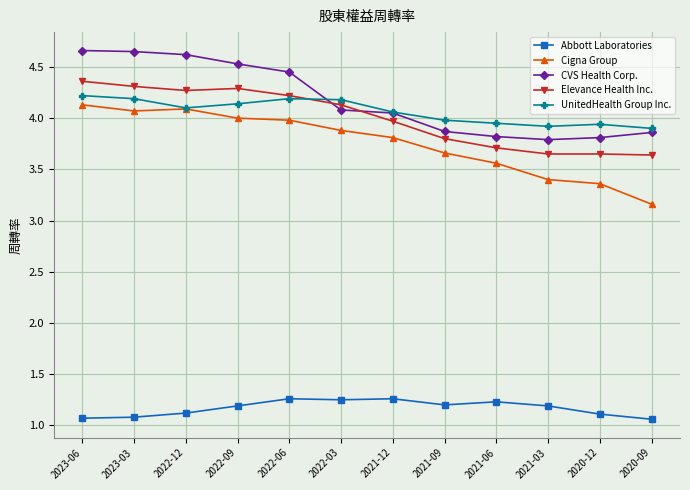

How many lines are shown in the chart?

5